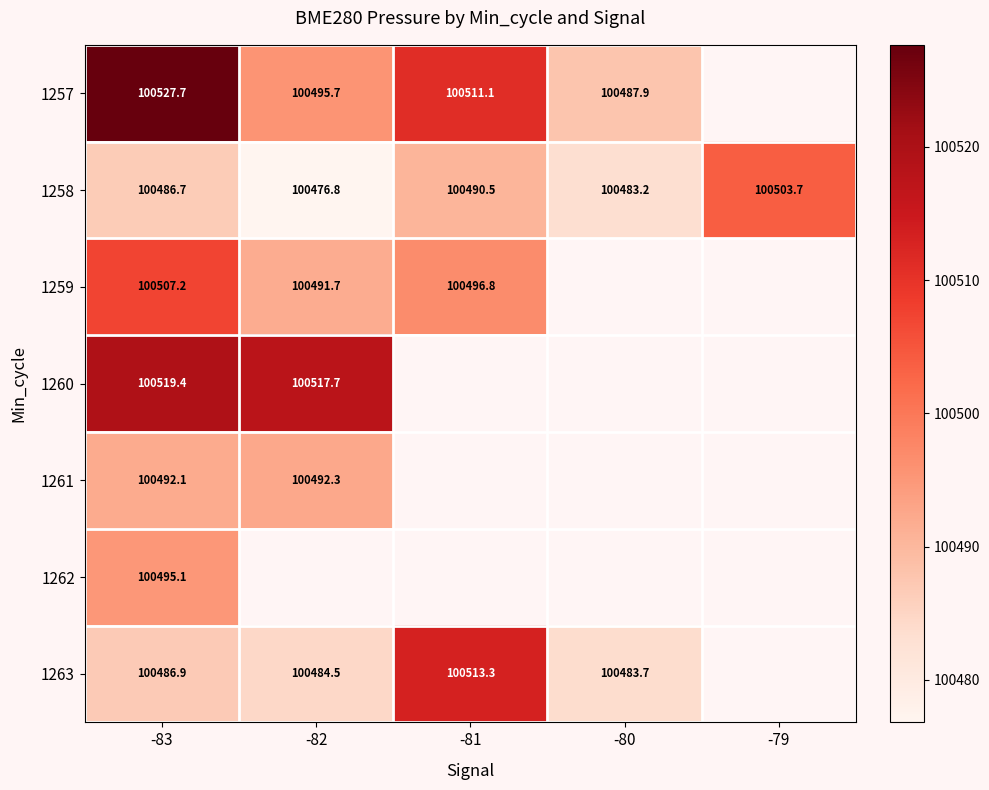

What is the minimum value shown in the chart?

100476.8